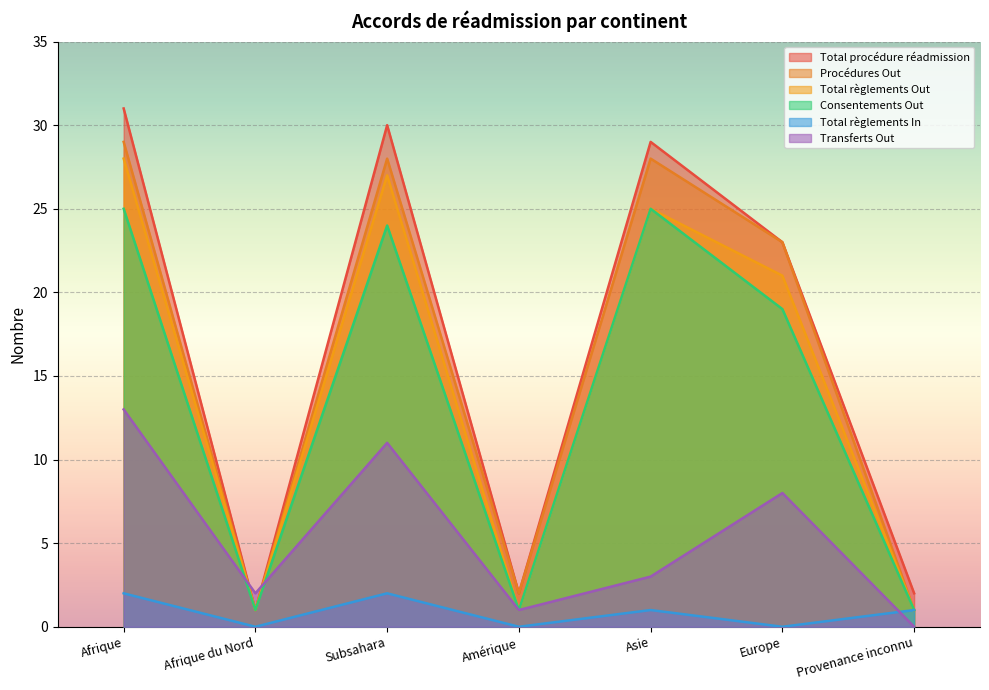

Which category has the highest value across all series?

Afrique